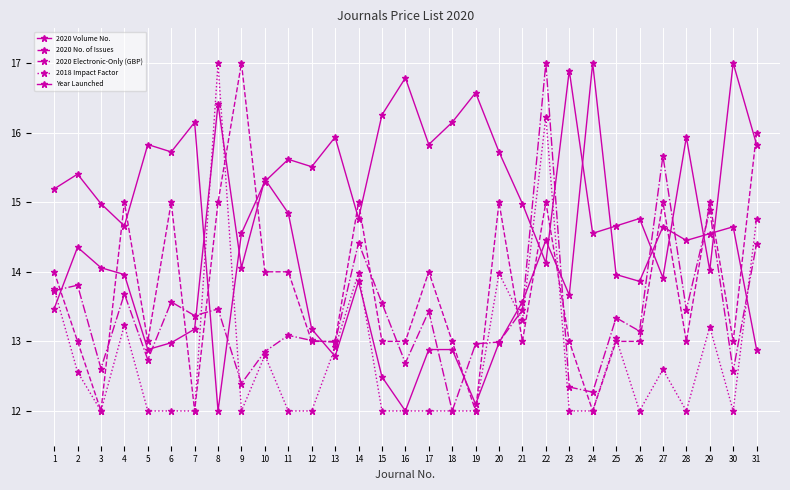

Which series has the largest range (max minus min)?

2020 Volume No.